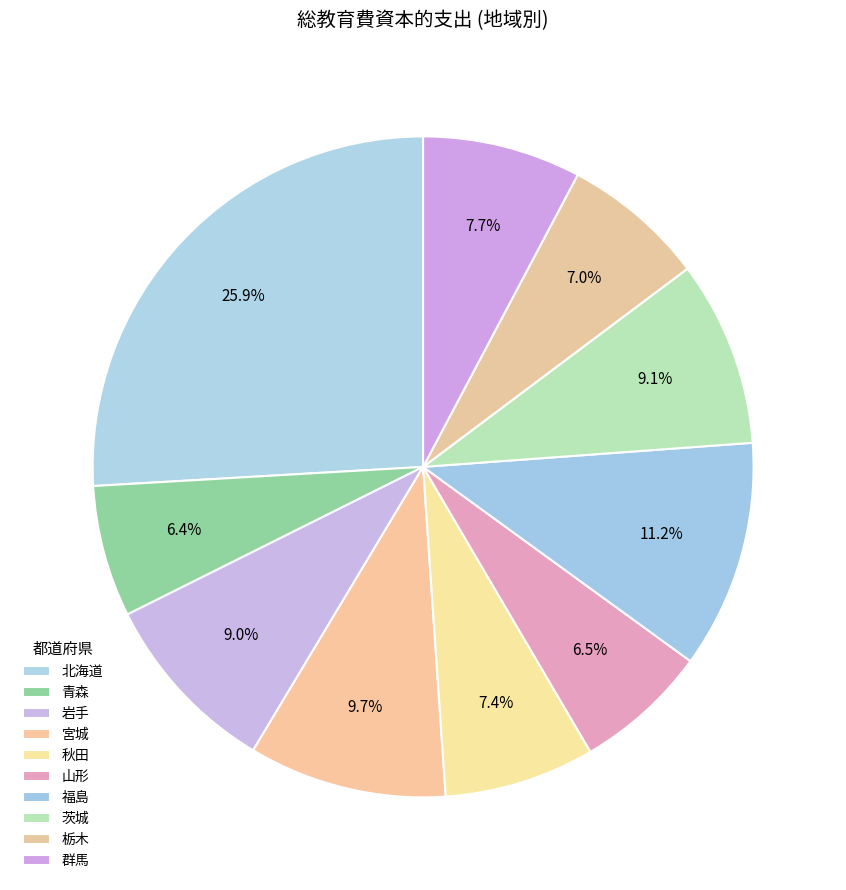

How many segments does this pie chart have?

10